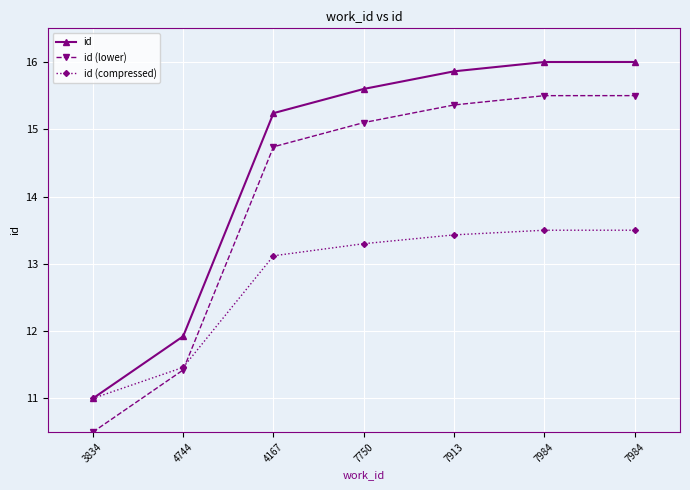

Where does the id (lower) series first go above 15?

7750